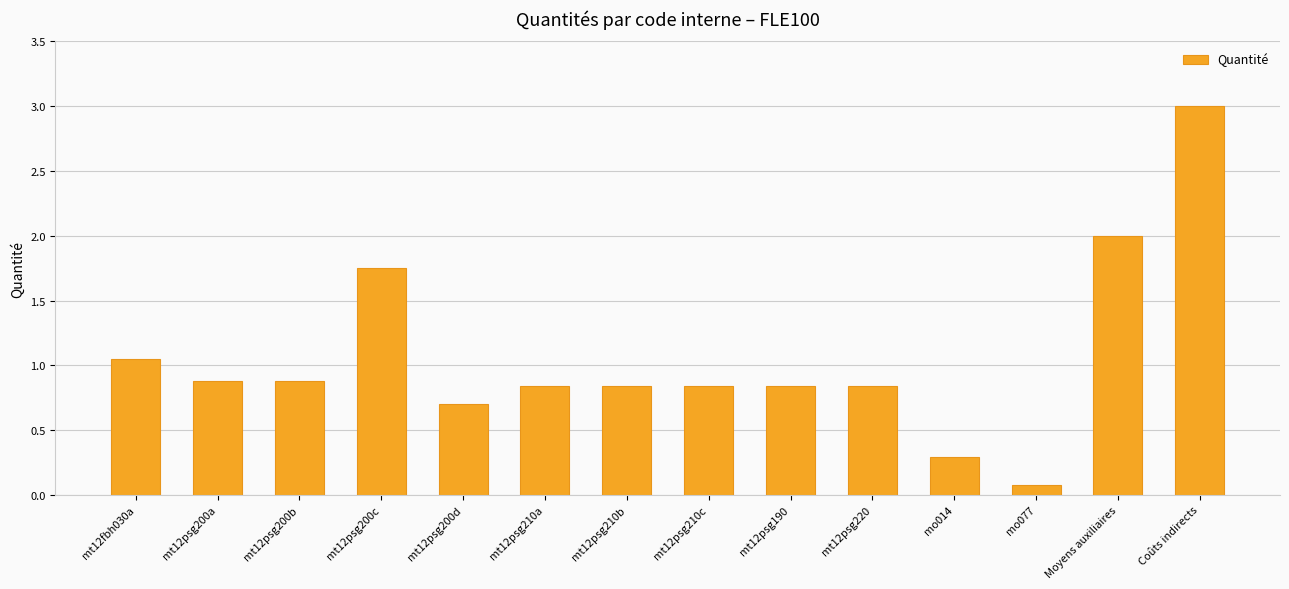

True or false: the data shows 0.3 at mo014.

True